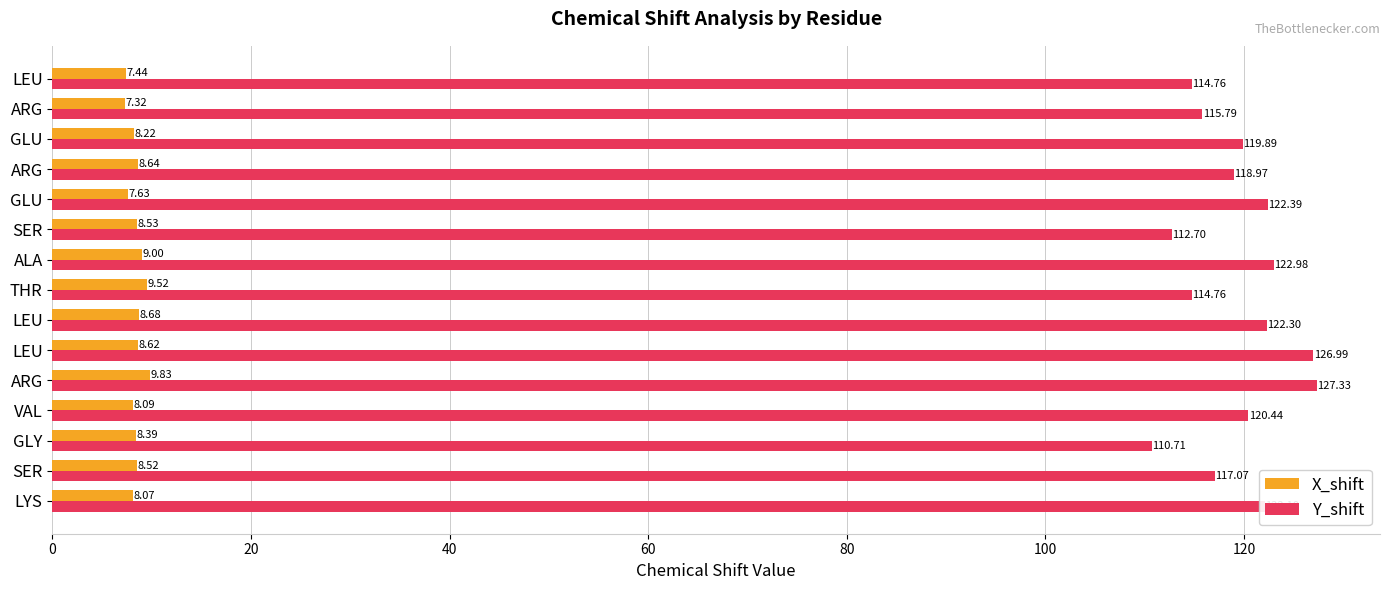

What position from the left is 10?

11